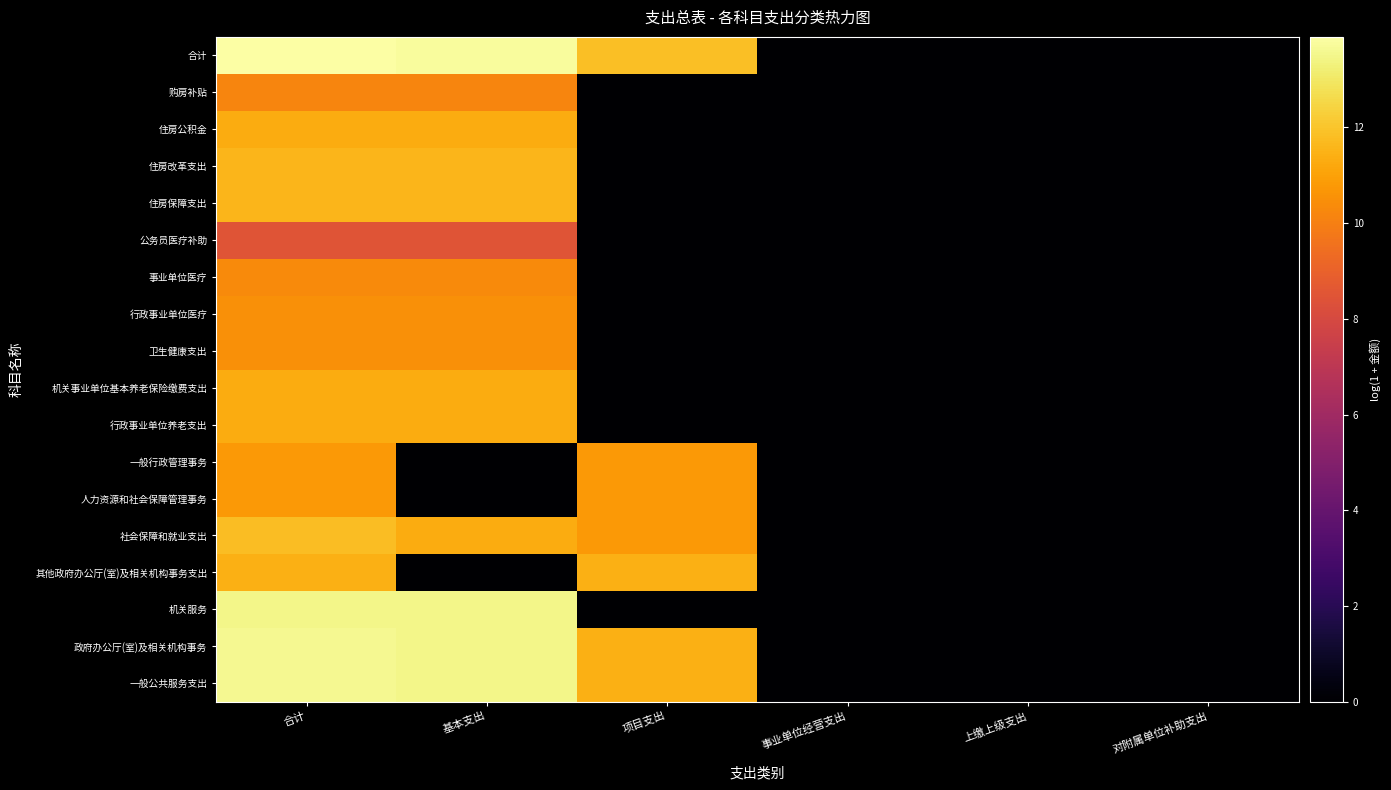

Reading left to right, list all the values displayed in this chart.

一般公共服务支出: 合计=13.6	基本支出=13.5	项目支出=11.4	事业单位经营支出=0.0	上缴上级支出=0.0	对附属单位补助支出=0.0
政府办公厅(室)及相关机构事务: 合计=13.6	基本支出=13.5	项目支出=11.4	事业单位经营支出=0.0	上缴上级支出=0.0	对附属单位补助支出=0.0
机关服务: 合计=13.5	基本支出=13.5	项目支出=0.0	事业单位经营支出=0.0	上缴上级支出=0.0	对附属单位补助支出=0.0
其他政府办公厅(室)及相关机构事务支出: 合计=11.4	基本支出=0.0	项目支出=11.4	事业单位经营支出=0.0	上缴上级支出=0.0	对附属单位补助支出=0.0
社会保障和就业支出: 合计=11.8	基本支出=11.3	项目支出=10.8	事业单位经营支出=0.0	上缴上级支出=0.0	对附属单位补助支出=0.0
人力资源和社会保障管理事务: 合计=10.8	基本支出=0.0	项目支出=10.8	事业单位经营支出=0.0	上缴上级支出=0.0	对附属单位补助支出=0.0
一般行政管理事务: 合计=10.8	基本支出=0.0	项目支出=10.8	事业单位经营支出=0.0	上缴上级支出=0.0	对附属单位补助支出=0.0
行政事业单位养老支出: 合计=11.3	基本支出=11.3	项目支出=0.0	事业单位经营支出=0.0	上缴上级支出=0.0	对附属单位补助支出=0.0
机关事业单位基本养老保险缴费支出: 合计=11.3	基本支出=11.3	项目支出=0.0	事业单位经营支出=0.0	上缴上级支出=0.0	对附属单位补助支出=0.0
卫生健康支出: 合计=10.5	基本支出=10.5	项目支出=0.0	事业单位经营支出=0.0	上缴上级支出=0.0	对附属单位补助支出=0.0
行政事业单位医疗: 合计=10.5	基本支出=10.5	项目支出=0.0	事业单位经营支出=0.0	上缴上级支出=0.0	对附属单位补助支出=0.0
事业单位医疗: 合计=10.4	基本支出=10.4	项目支出=0.0	事业单位经营支出=0.0	上缴上级支出=0.0	对附属单位补助支出=0.0
公务员医疗补助: 合计=8.5	基本支出=8.5	项目支出=0.0	事业单位经营支出=0.0	上缴上级支出=0.0	对附属单位补助支出=0.0
住房保障支出: 合计=11.6	基本支出=11.6	项目支出=0.0	事业单位经营支出=0.0	上缴上级支出=0.0	对附属单位补助支出=0.0
住房改革支出: 合计=11.6	基本支出=11.6	项目支出=0.0	事业单位经营支出=0.0	上缴上级支出=0.0	对附属单位补助支出=0.0
住房公积金: 合计=11.3	基本支出=11.3	项目支出=0.0	事业单位经营支出=0.0	上缴上级支出=0.0	对附属单位补助支出=0.0
购房补贴: 合计=10.2	基本支出=10.2	项目支出=0.0	事业单位经营支出=0.0	上缴上级支出=0.0	对附属单位补助支出=0.0
合计: 合计=13.9	基本支出=13.8	项目支出=11.8	事业单位经营支出=0.0	上缴上级支出=0.0	对附属单位补助支出=0.0